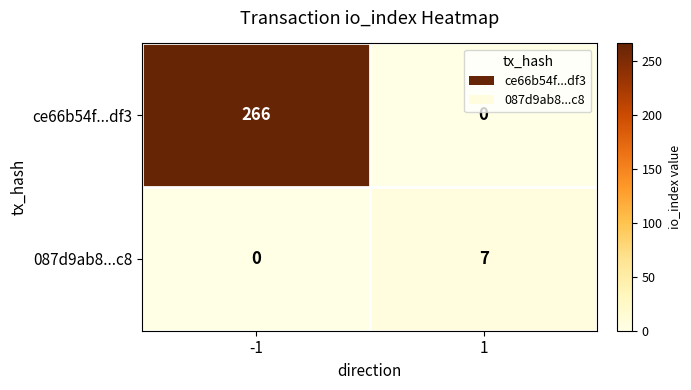

What is the total value across all series at 1?

7